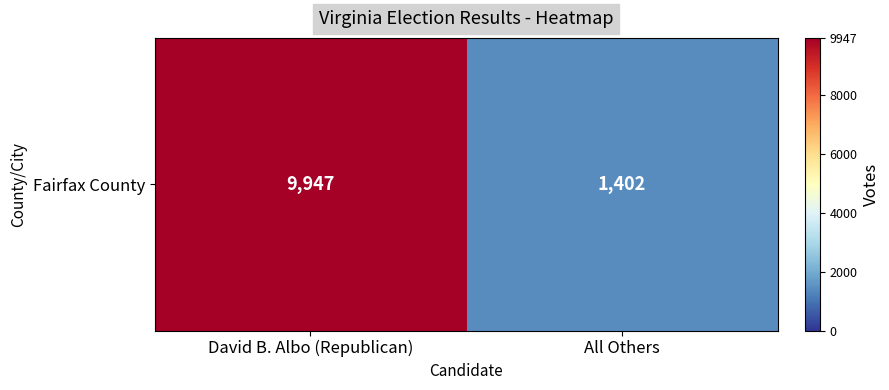

How many series are shown in this chart?

1